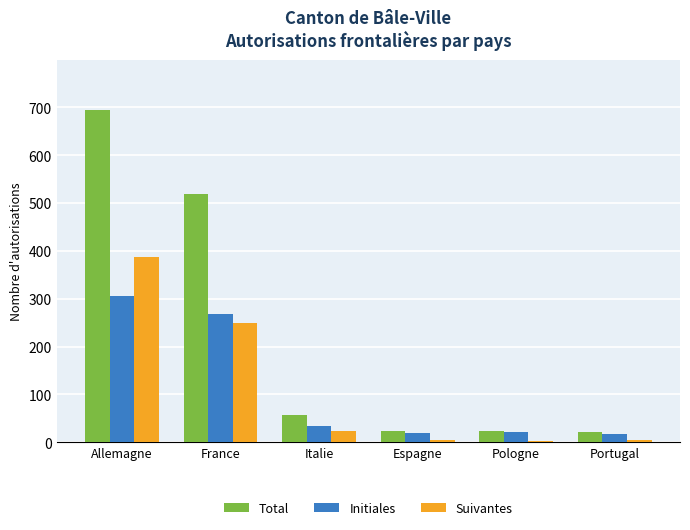

Which category has the highest value in the Initiales series?

Allemagne